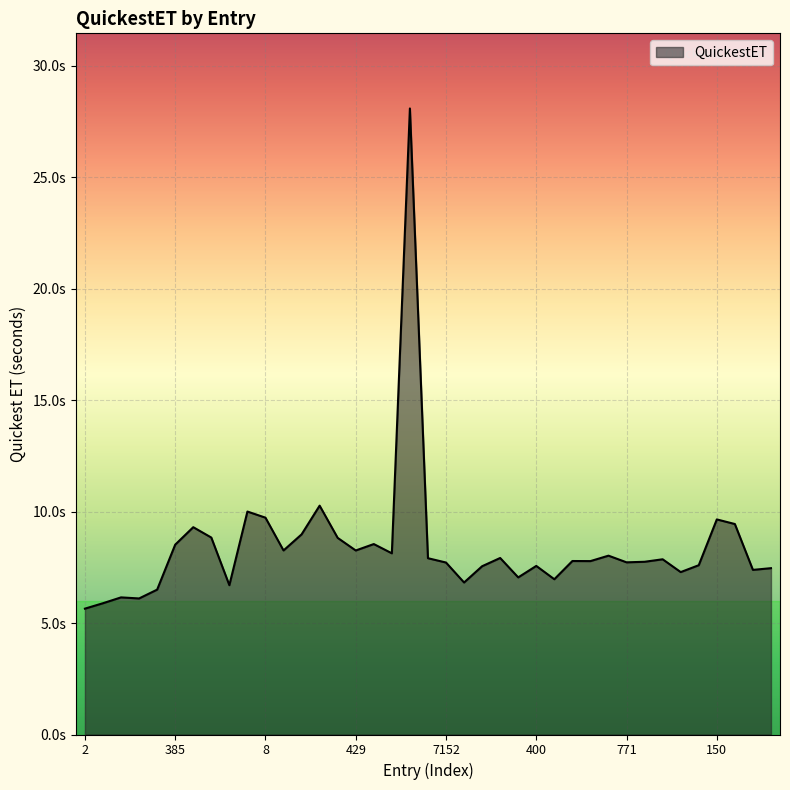

True or false: the data has more than 0 interior local peaks.

True